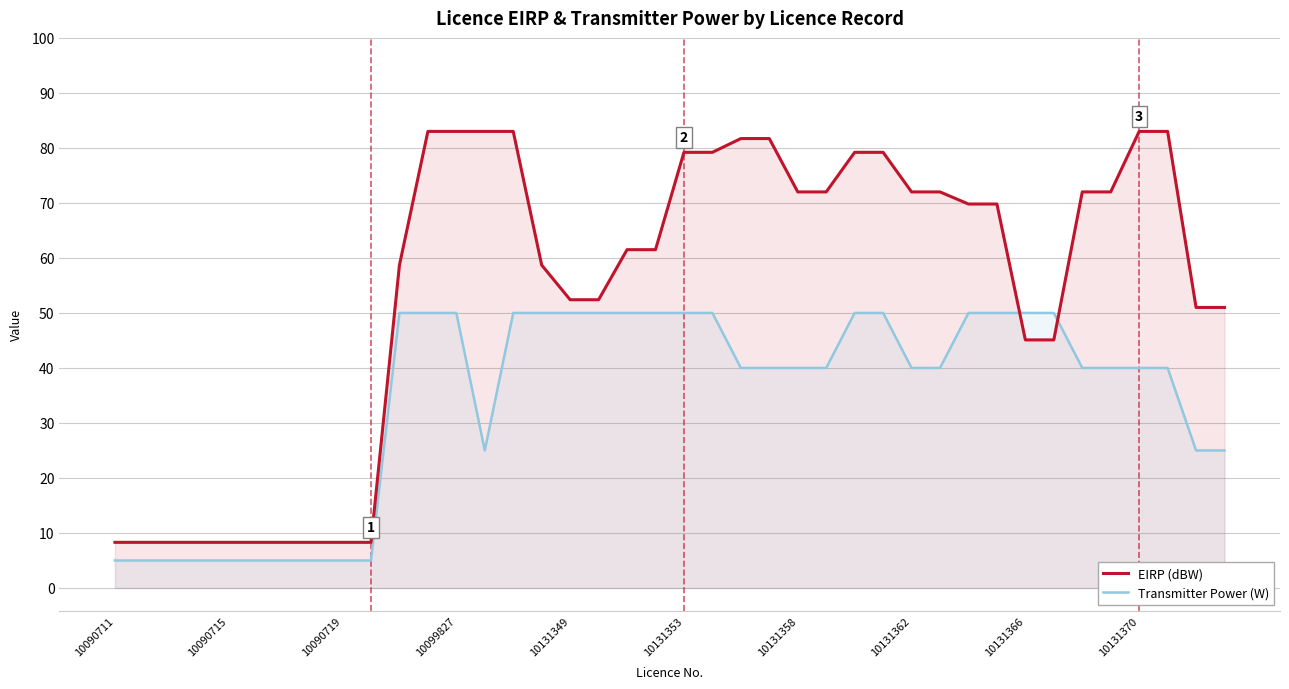

Is the value of EIRP (dBW) at 11 greater than the value of Transmitter Power (W) at 11?

Yes